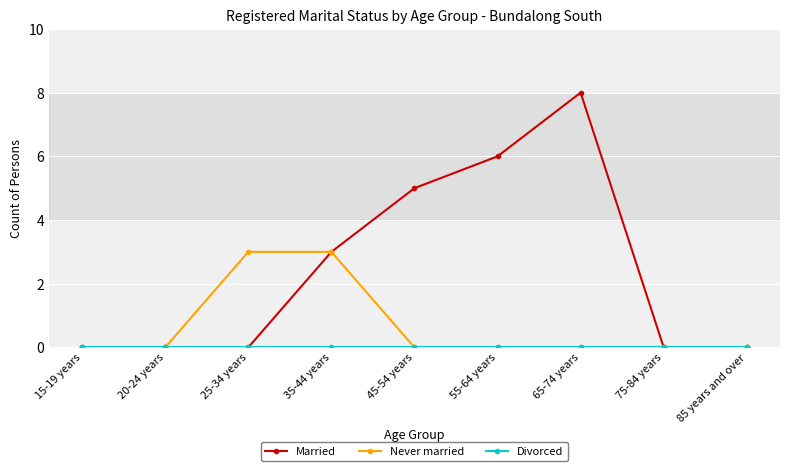

Which series has the largest total across all categories?

Married